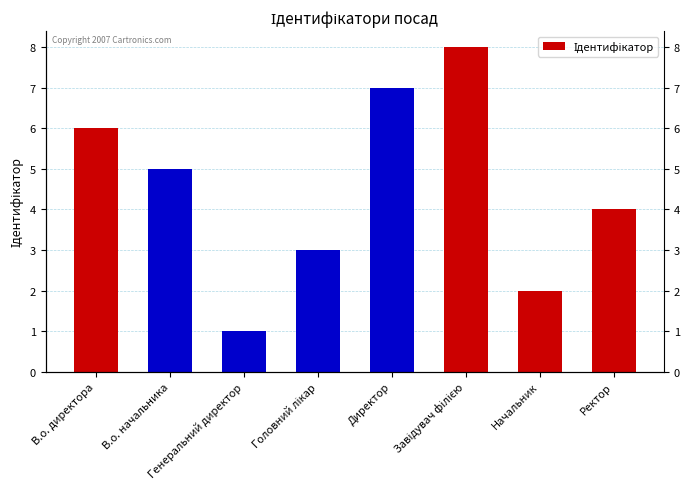

Reading left to right, what are all the values shown in this chart?

6	5	1	3	7	8	2	4